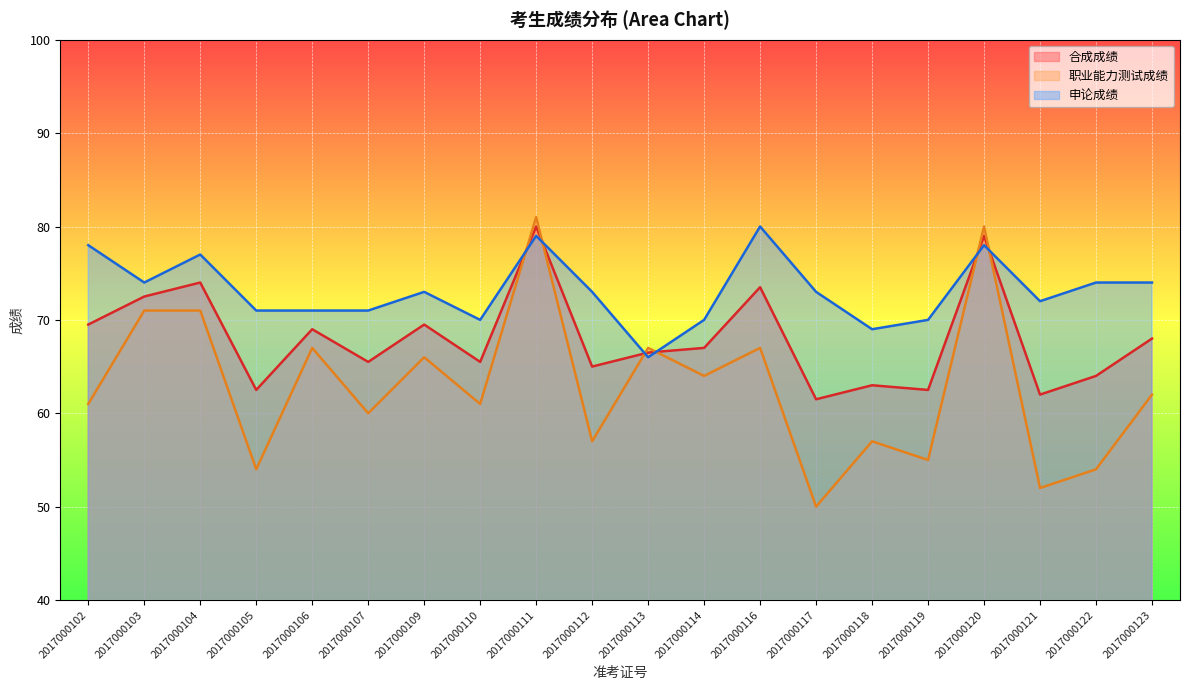

What is the difference between the maximum and minimum values in the 职业能力测试成绩 series?

31.0